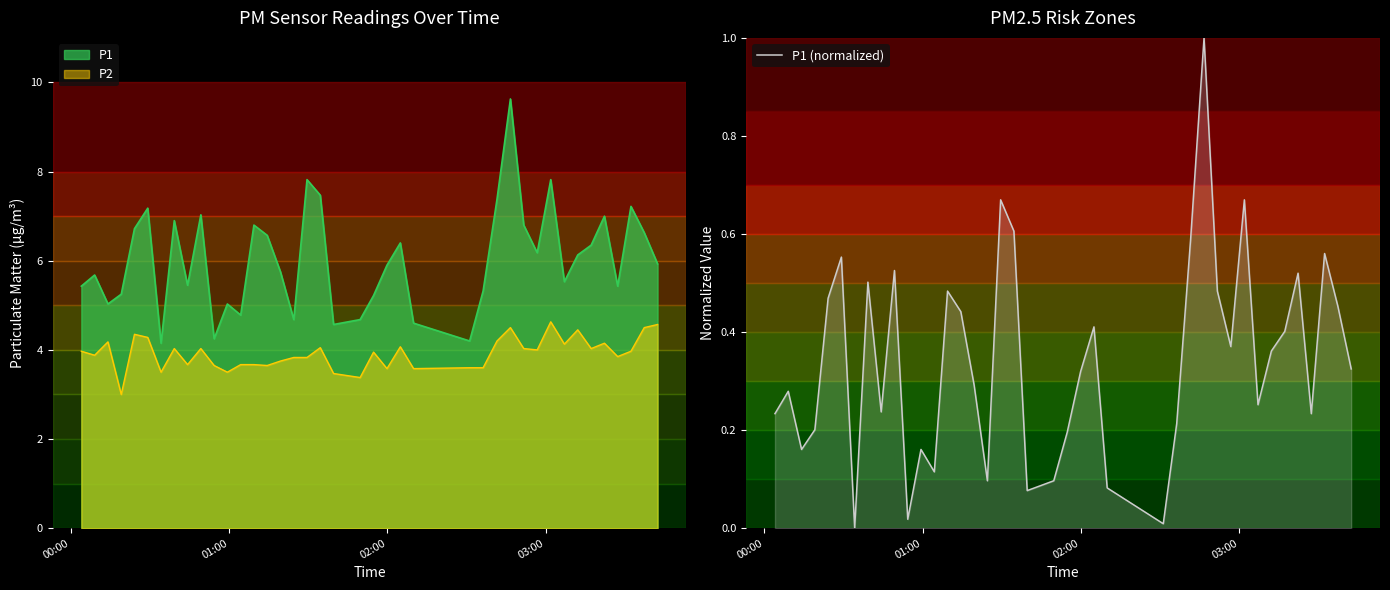

The chart shows a value of 0.2 at 28. True or false?

False